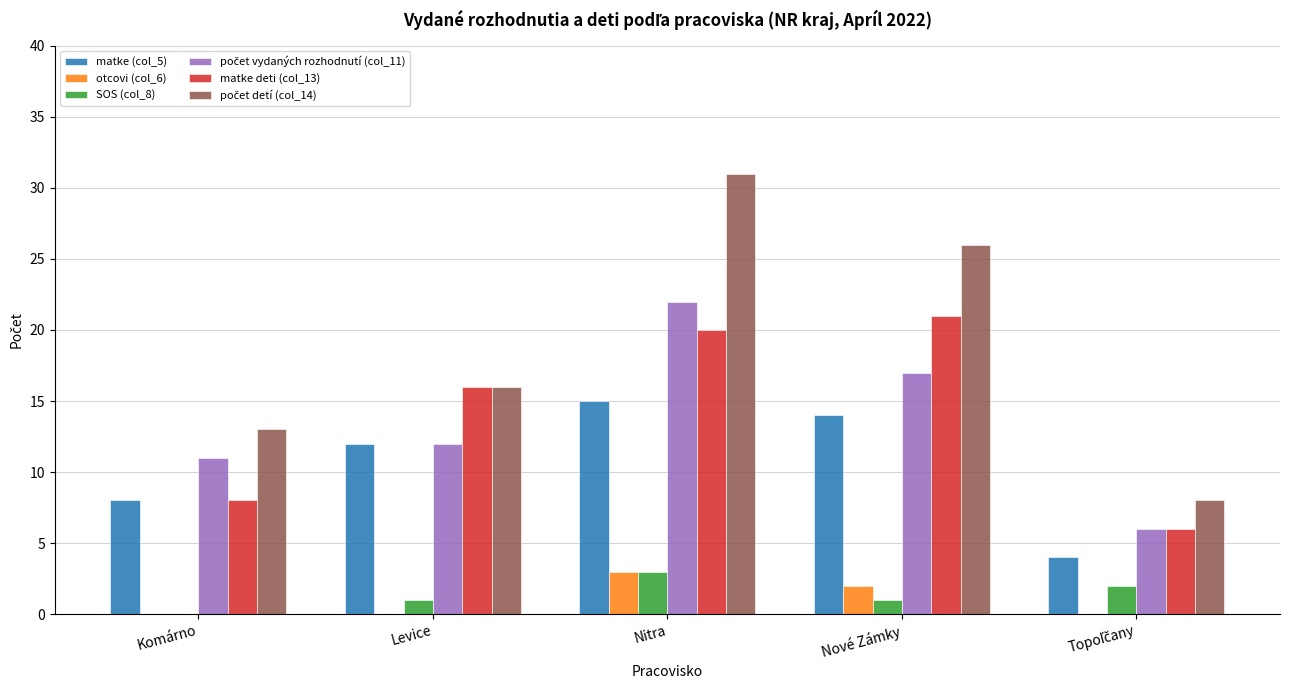

What is the greatest value displayed?

31